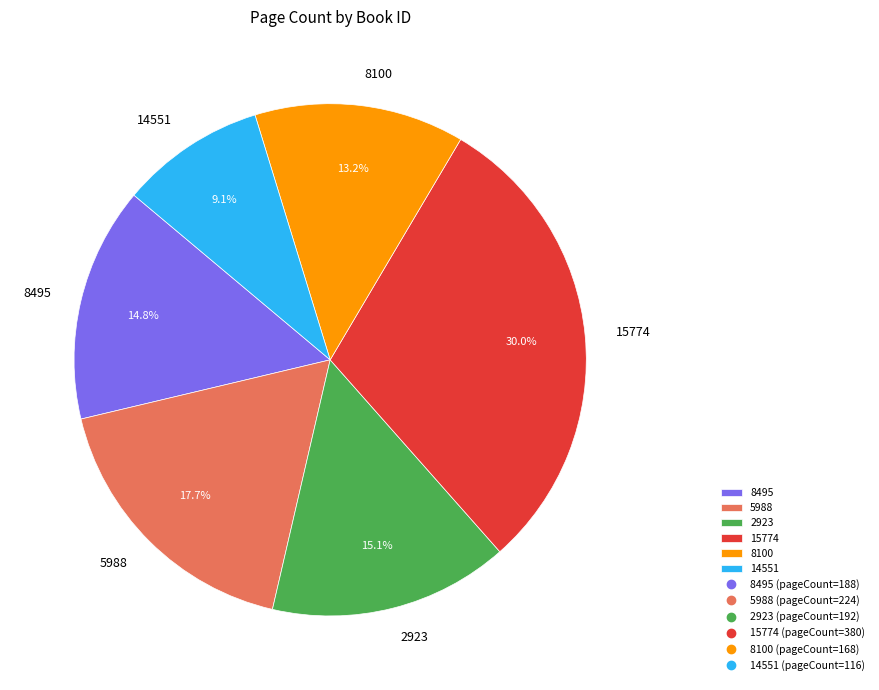

Is there any slice that represents more than half of the pie?

No